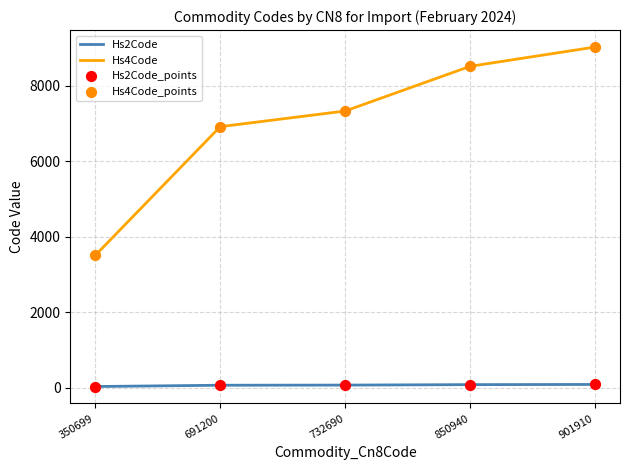

At which category is the sum across all series the highest?

901910